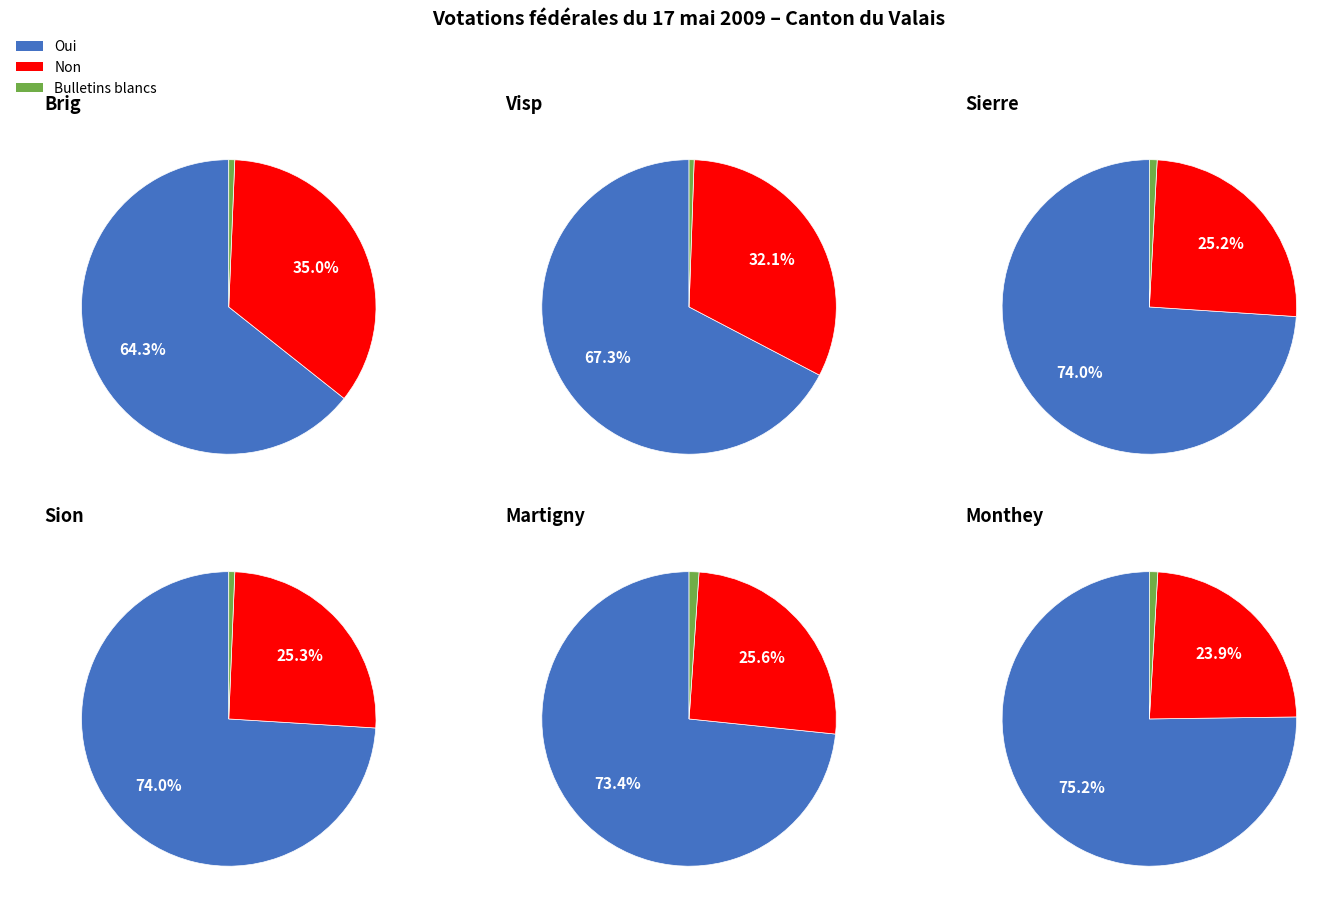

Rank the series at Brig from lowest to highest value.

Bulletins blancs, Non, Oui